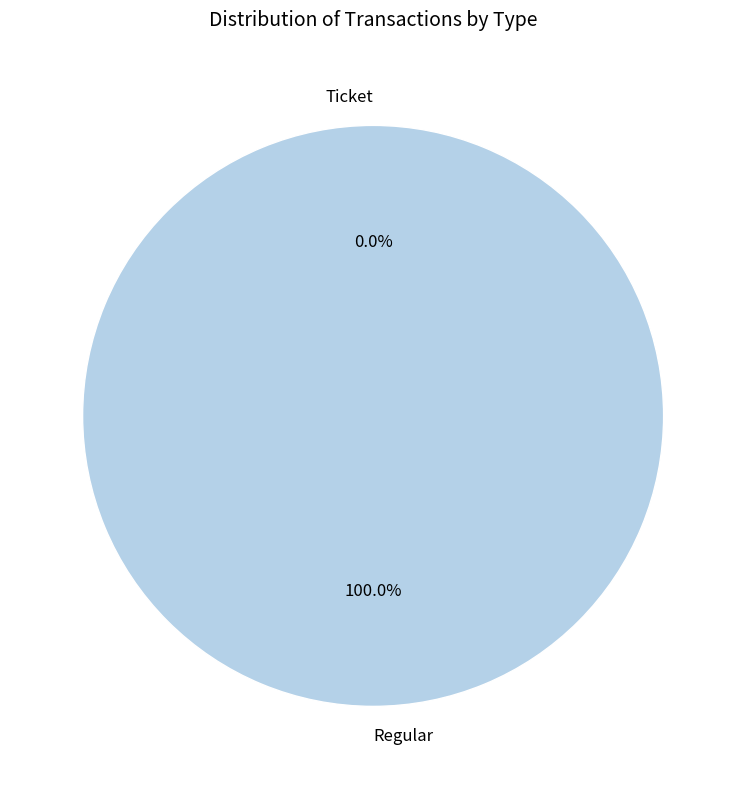

Does Ticket account for over 50% of the chart?

No